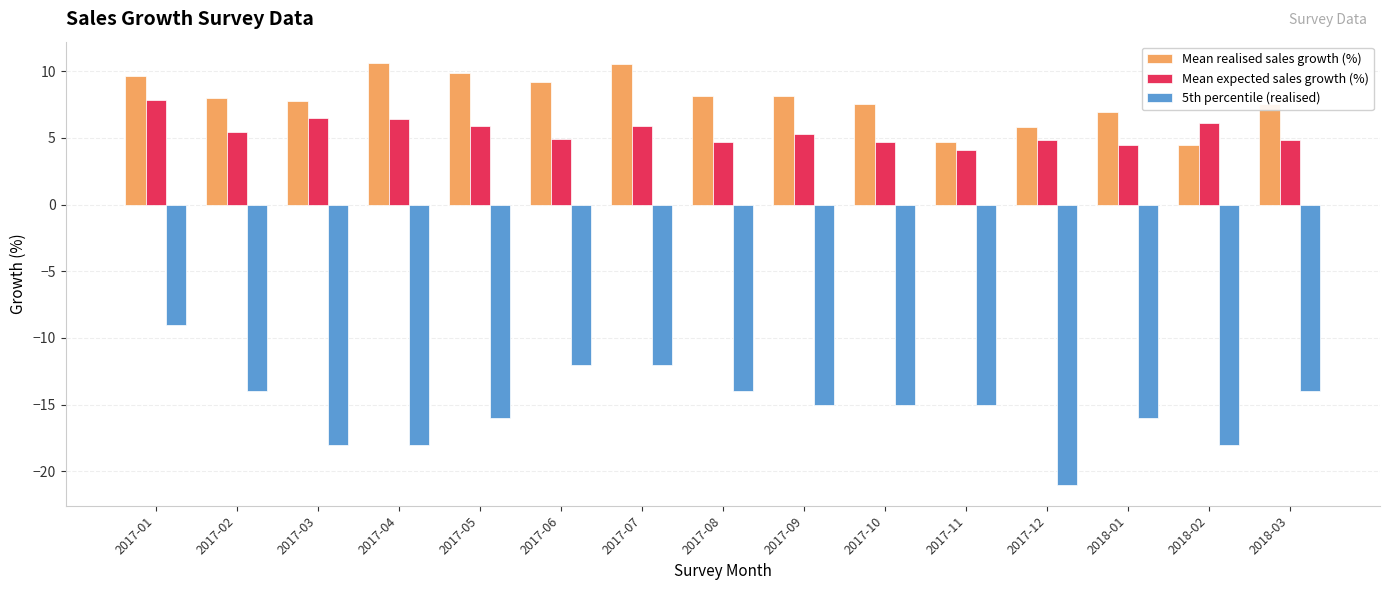

What is the spread (max minus min) of values at 2018-01?

23.0